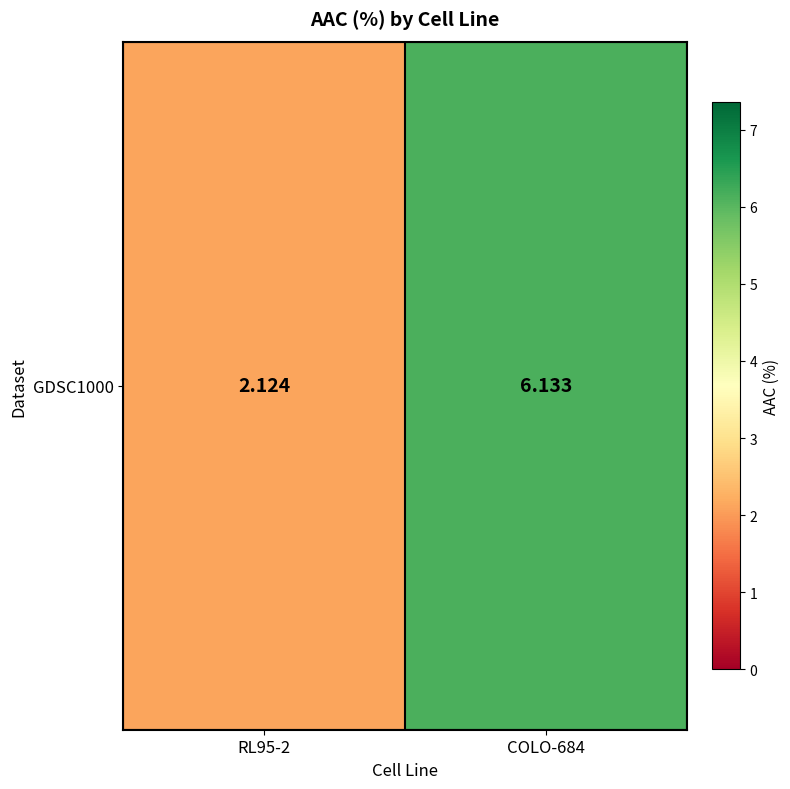

What is the greatest value displayed?

6.1